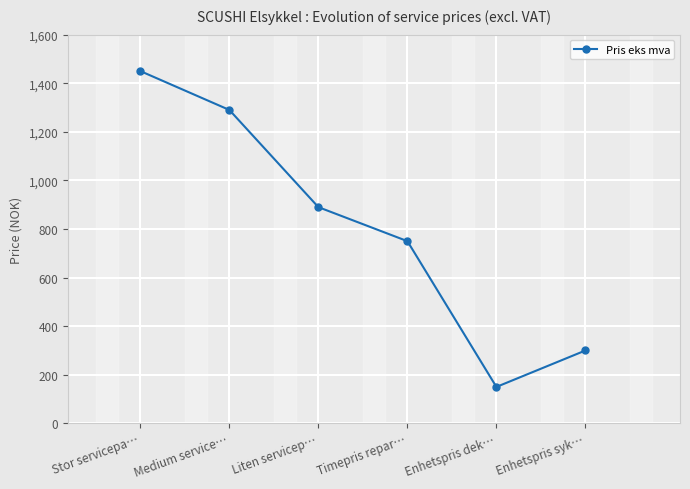

Rank the categories by value from highest to lowest.

Stor servicepa…, Medium service…, Liten servicep…, Timepris repar…, Enhetspris syk…, Enhetspris dek…